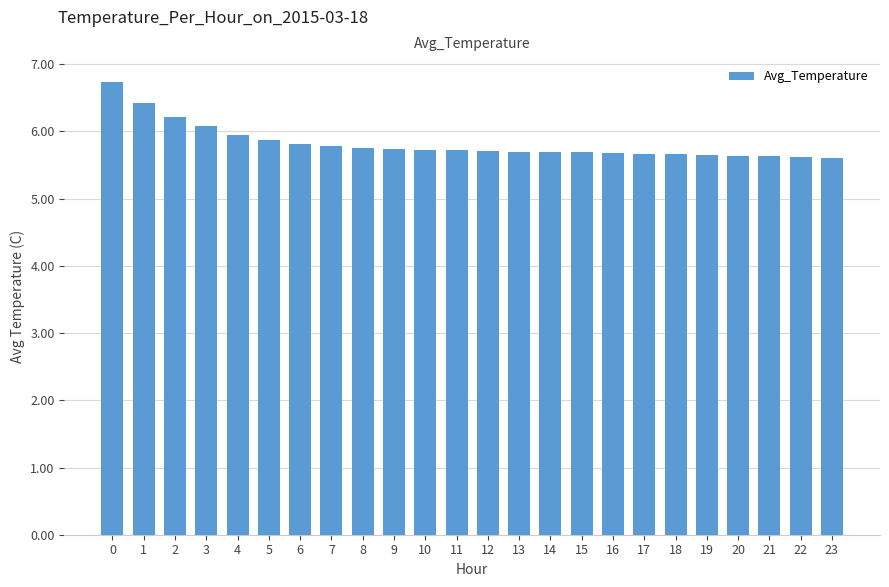

What is the sum of the values at 13 and 10?

11.4